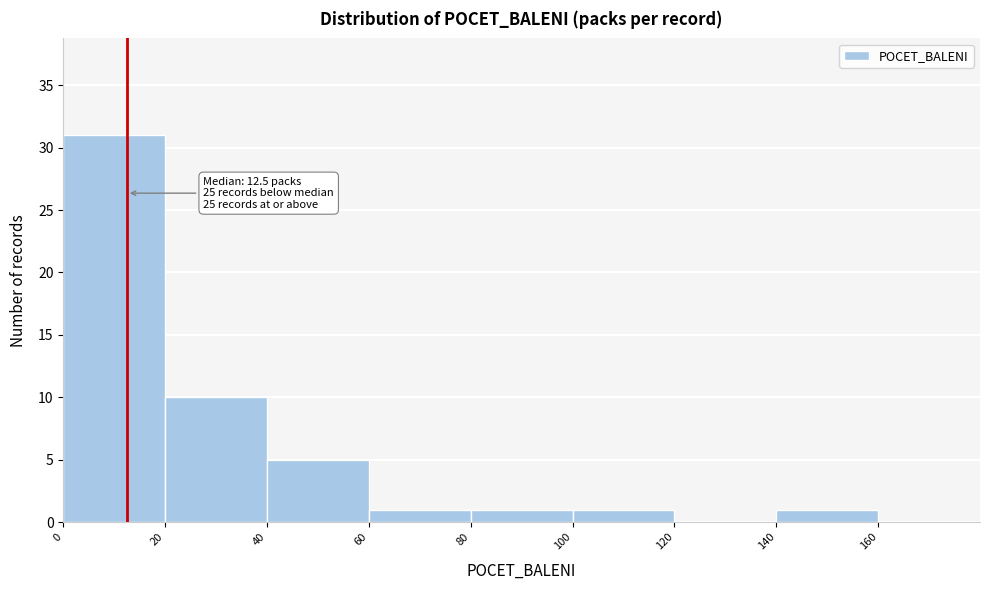

Over which range of the x-axis is the bar tallest?

0 to 20